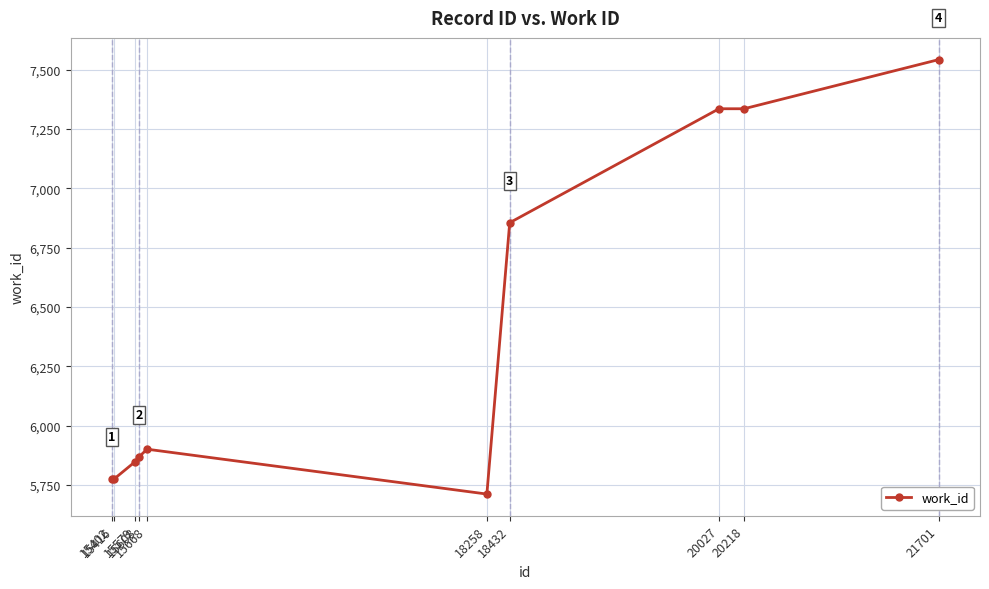

What is the minimum value shown in the chart?

5712